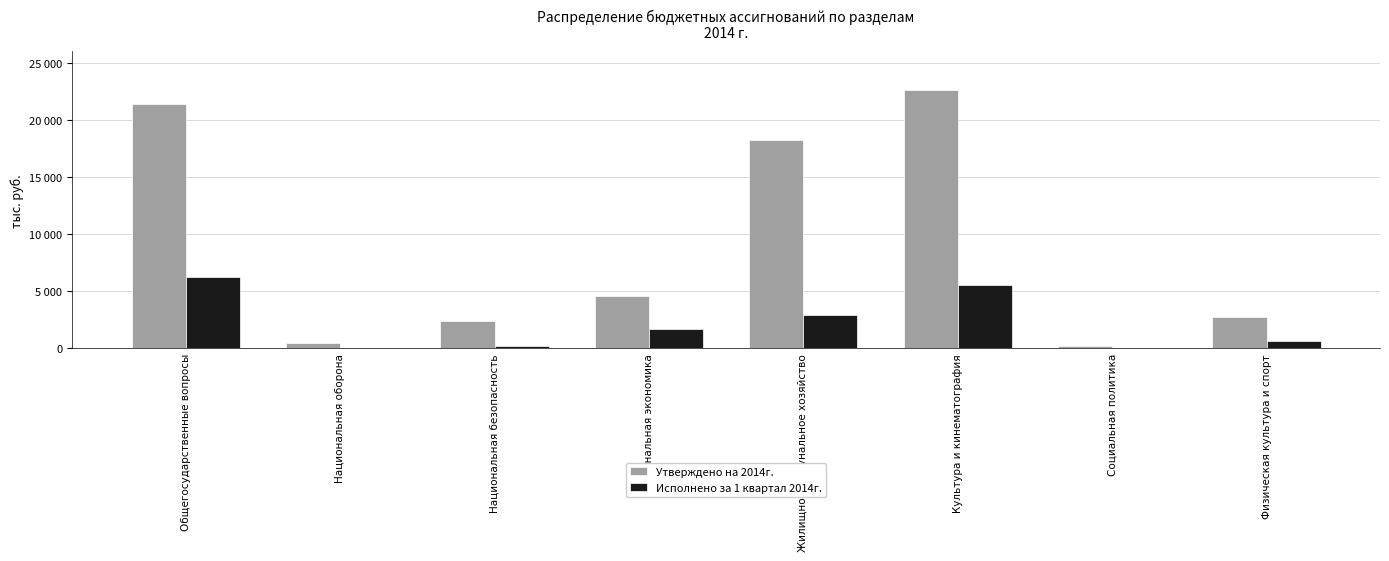

Between Жилищно-коммунальное хозяйство and Культура и кинематография, which series saw the biggest shift?

Утверждено на 2014г.